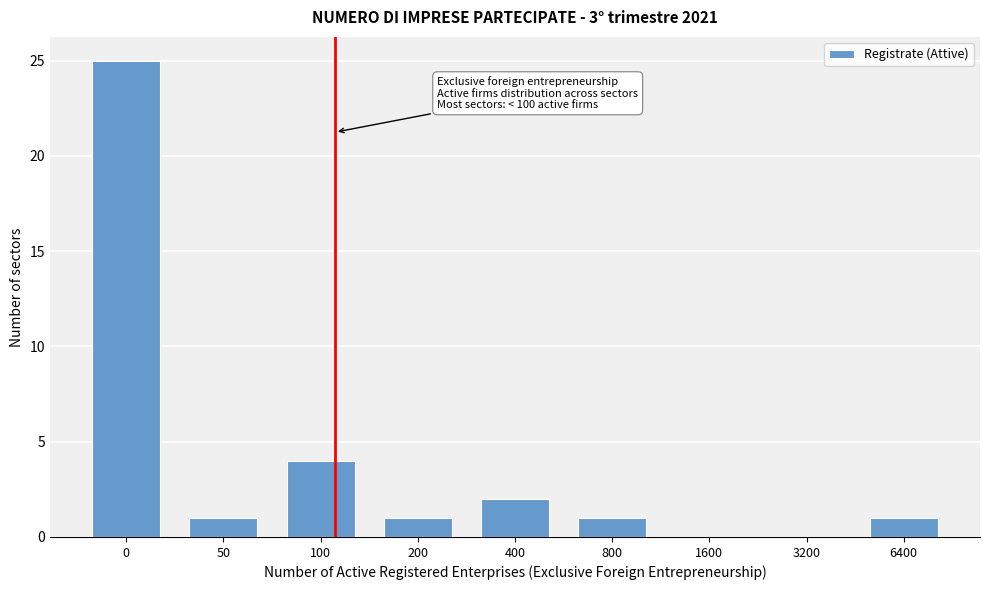

Reading left to right, extract all data points from this chart.

0=25	50=1	100=4	200=1	400=2	800=1	1600=0	3200=0	6400=1